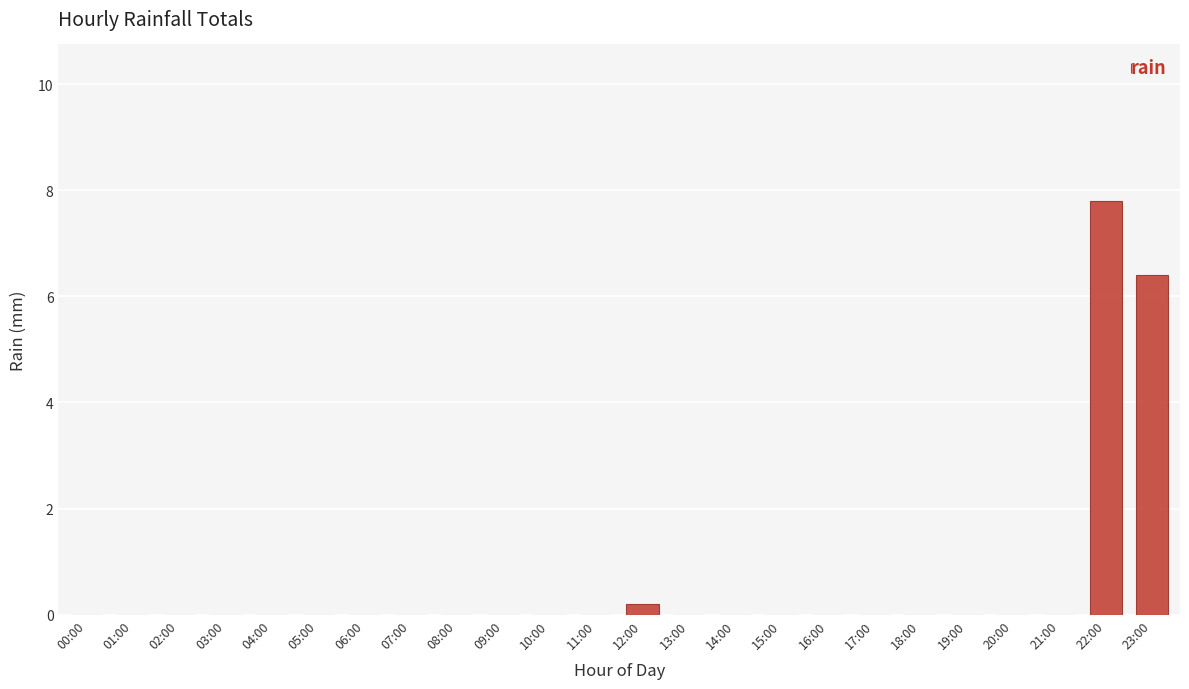

What is the change in value from 18:00 to 22:00?

+7.8